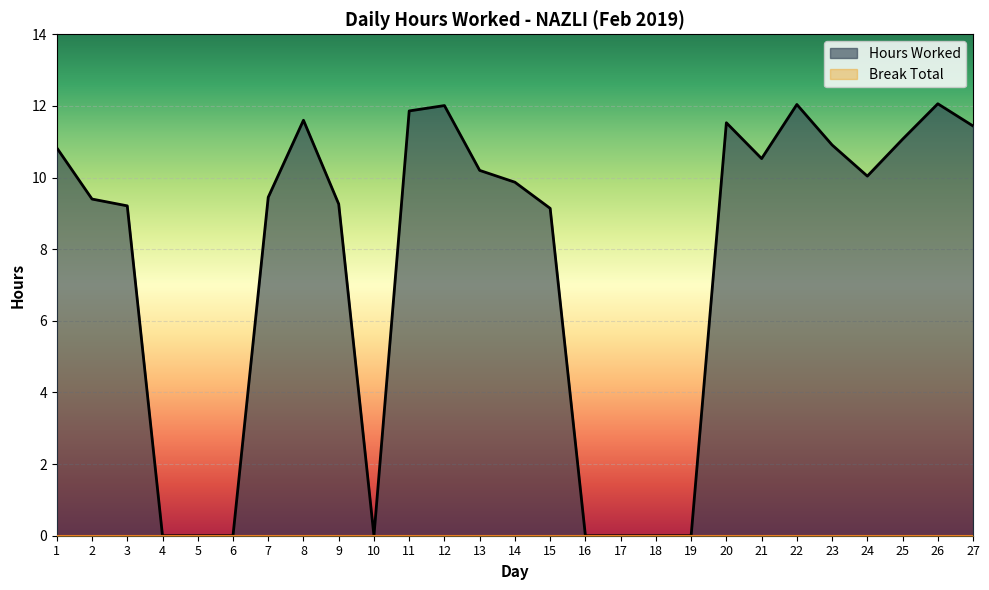

How many values exceed 9?

19